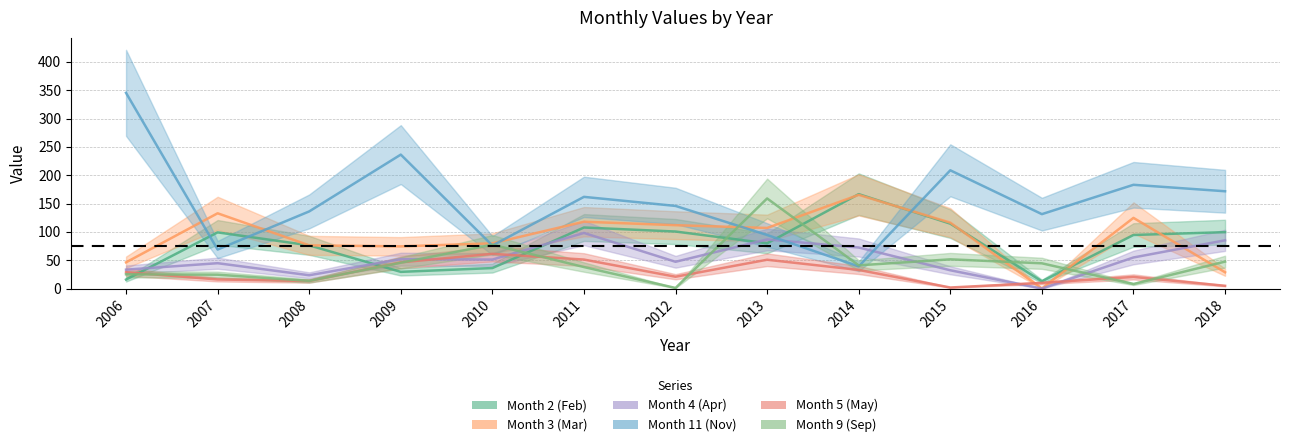

What is the maximum value shown in the chart?

345.4